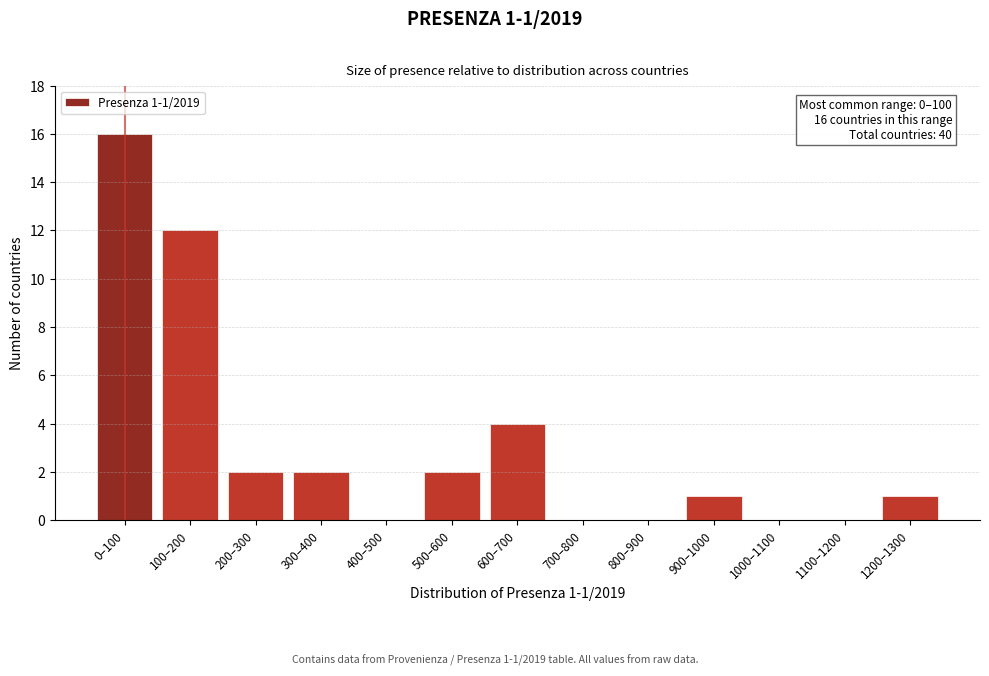

Reading right to left, list all the values displayed in this chart.

1200–1300=1	1100–1200=0	1000–1100=0	900–1000=1	800–900=0	700–800=0	600–700=4	500–600=2	400–500=0	300–400=2	200–300=2	100–200=12	0–100=16